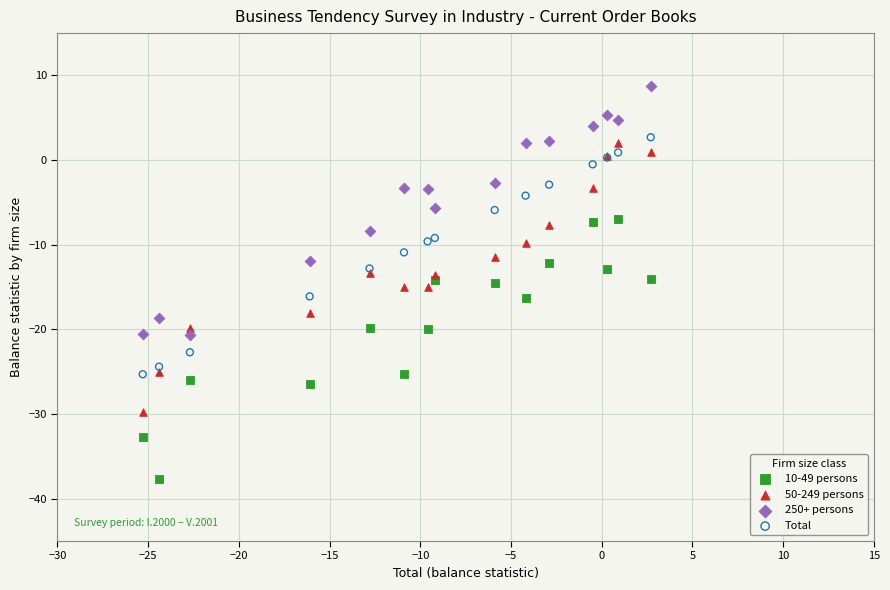

What is the X range (max minus min) for the scatter plot?

28.0